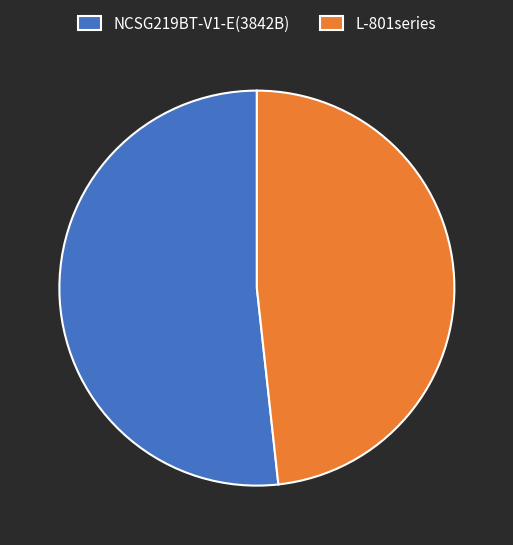

Is it true that NCSG219BT-V1-E(3842B) is 43% of the pie?

False